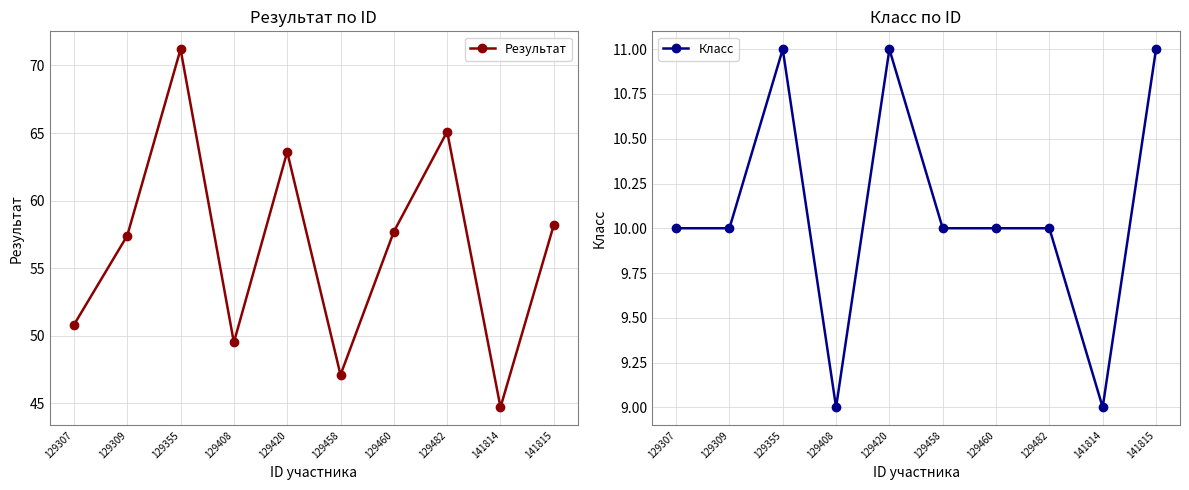

True or false: Результат has a value of 57.4 at 129309.

True